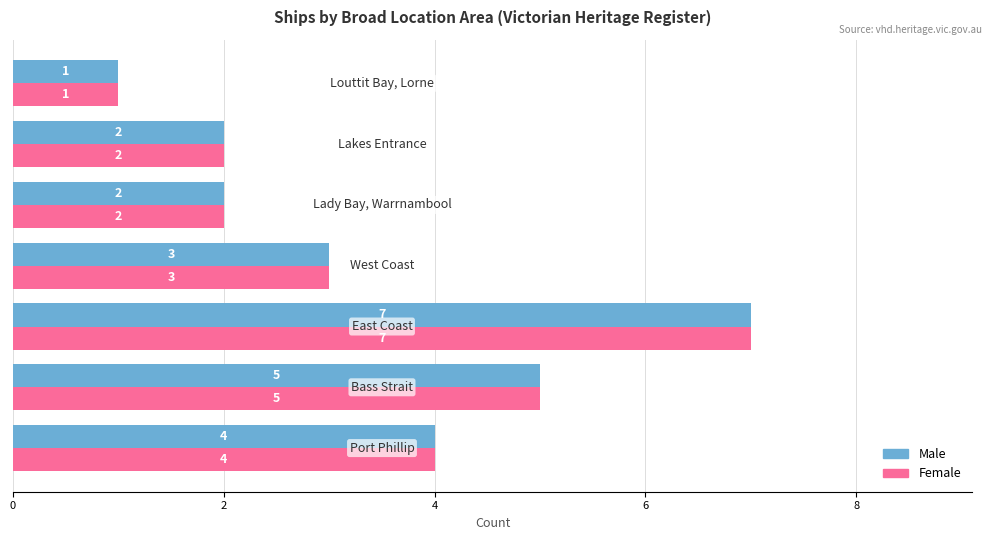

What is the maximum value for Male?

7